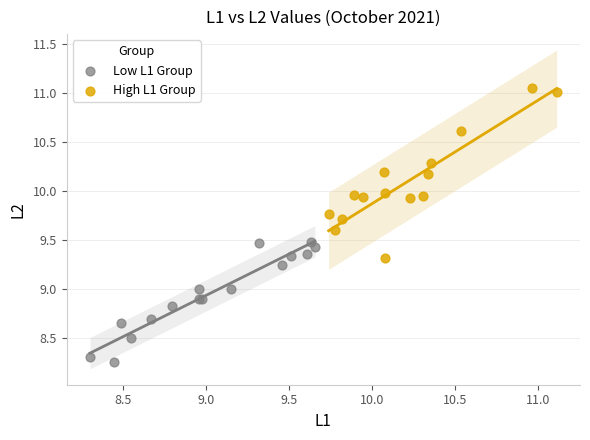

Which series has the largest Y range (max minus min)?

High L1 Group